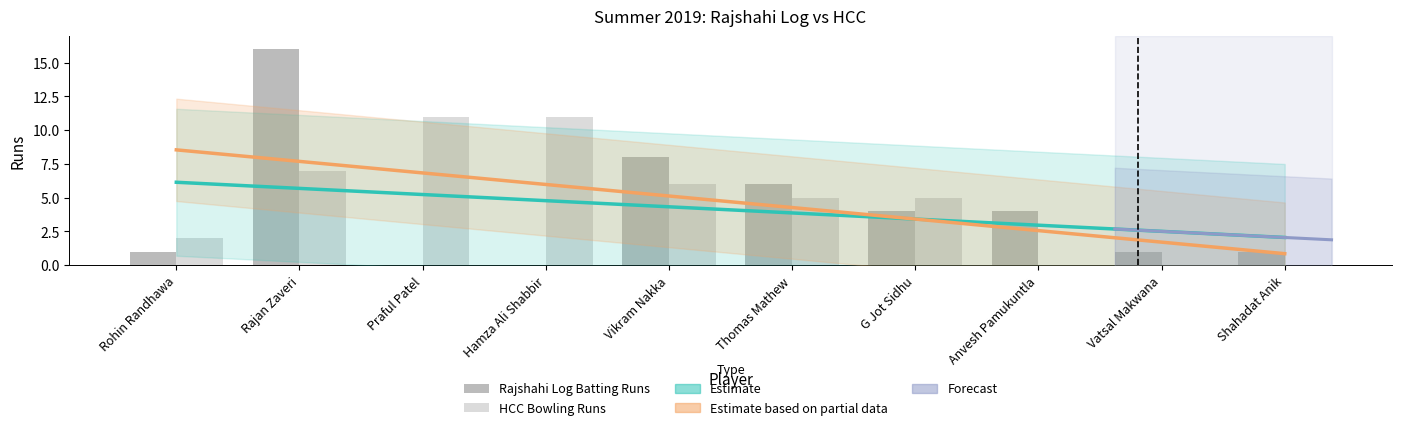

At which category is the sum across all series the highest?

Rajan Zaveri